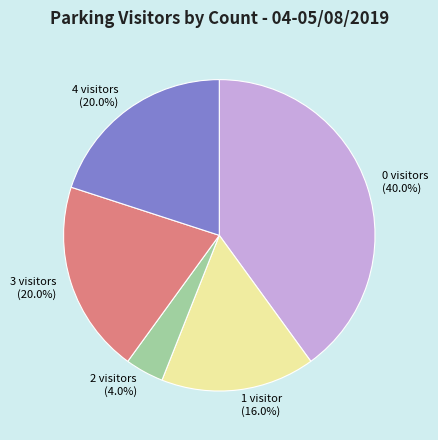

Does any single category account for the majority?

No